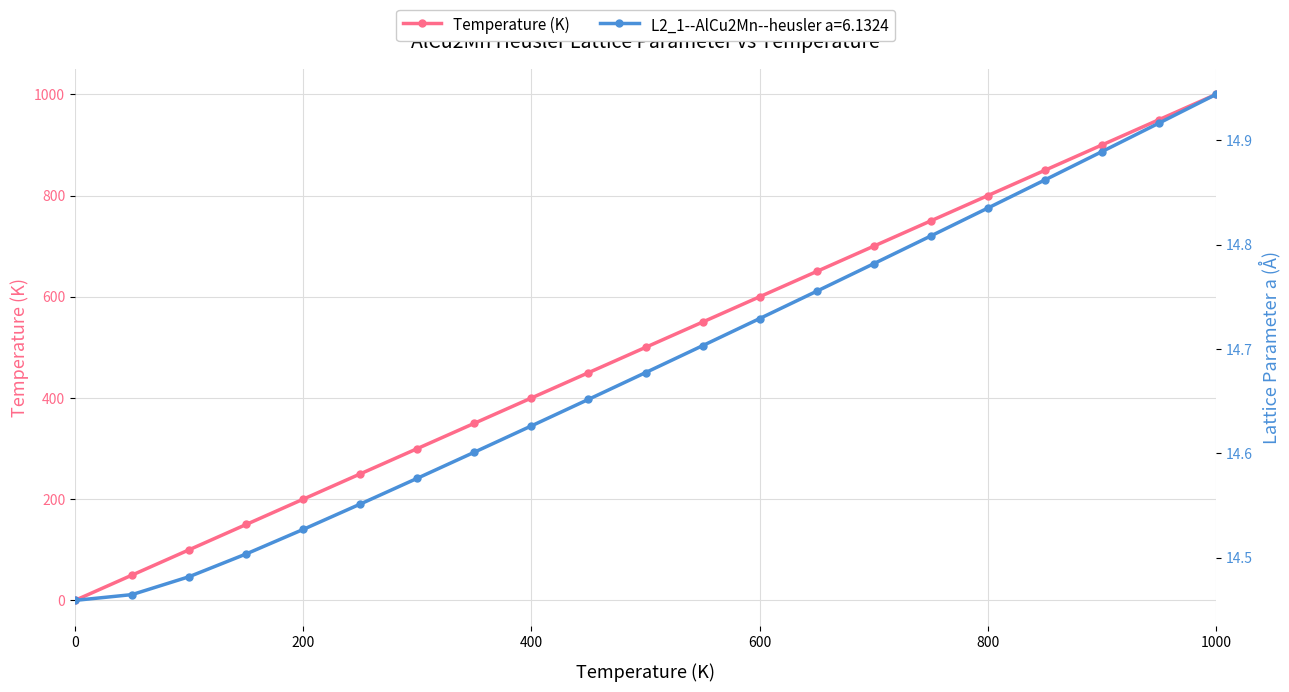

True or false: Temperature (K) has more than 1 points higher than both neighbors.

False